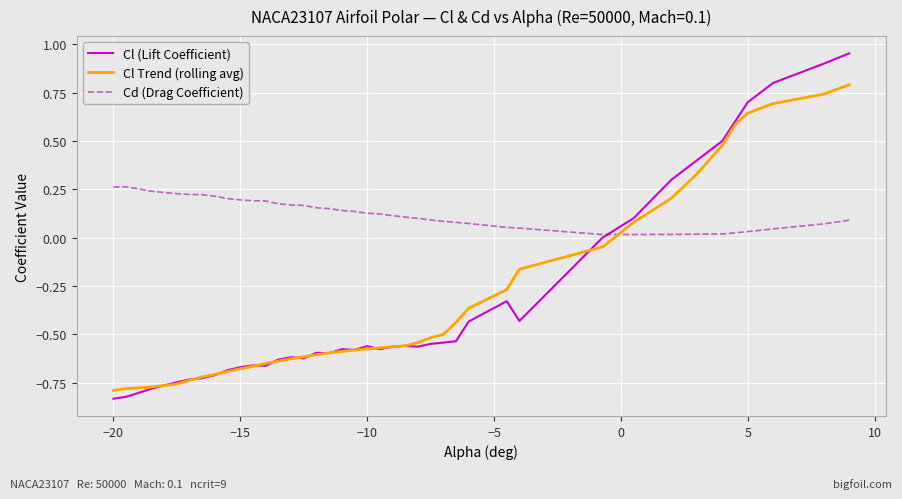

Which series has the widest spread of values?

Cl (Lift Coefficient)